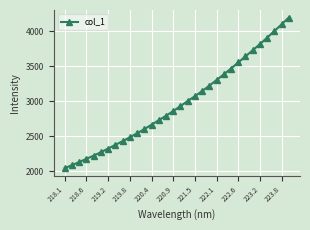

What is the smallest value displayed?

2041.9